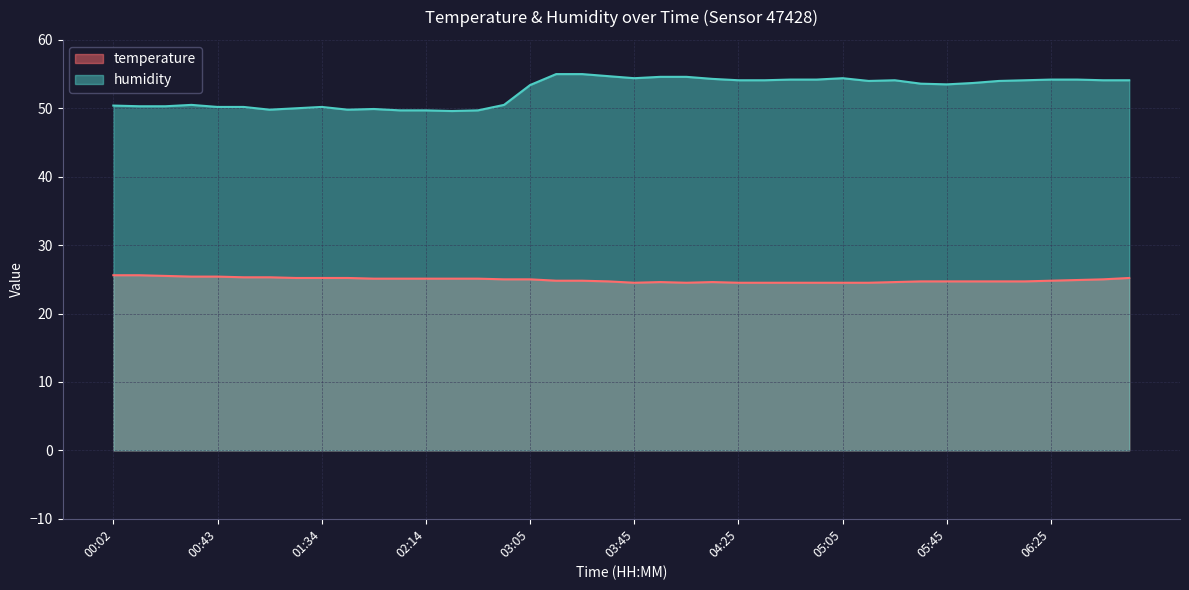

What is the difference between the temperature values at 03:45 and 06:15?

0.2